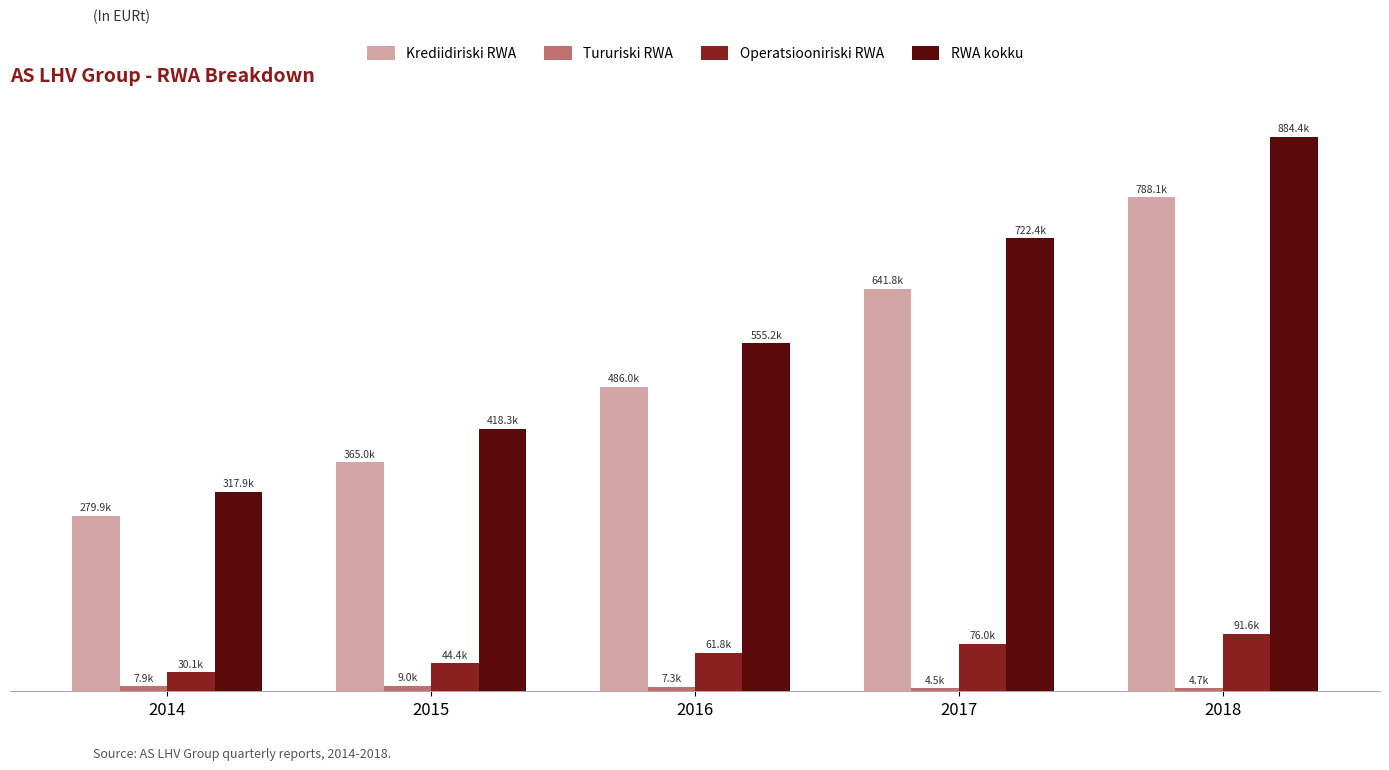

Which label corresponds to the largest value in the chart?

2018